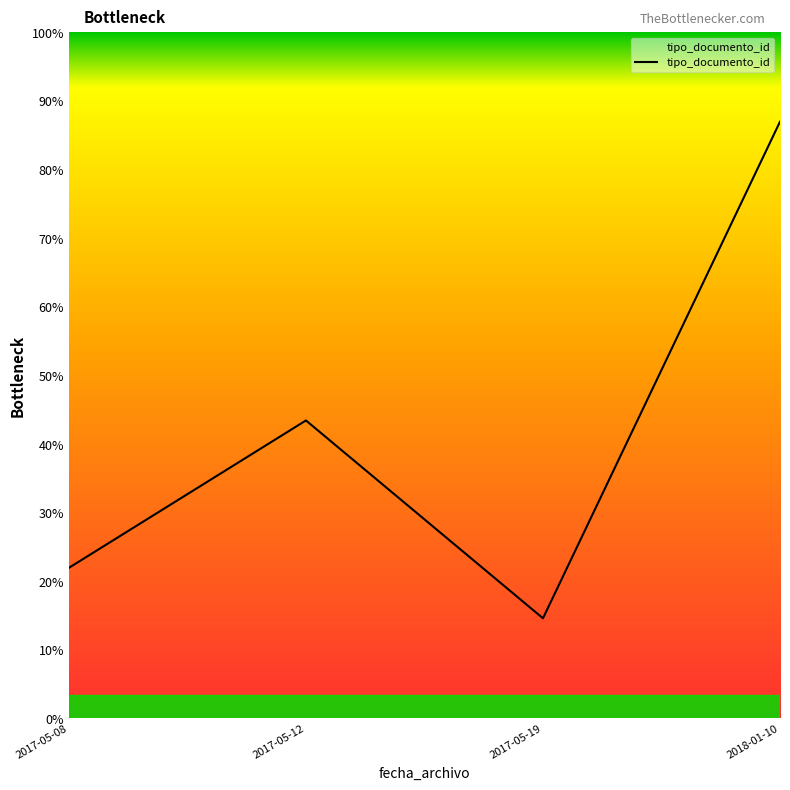

Does the chart have visible grid lines?

No